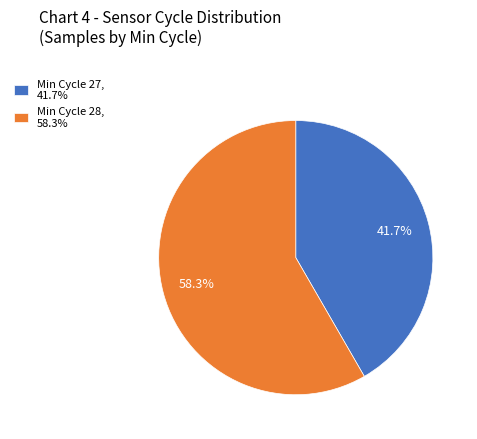

Combined, do Min Cycle 28, 58.3% and Min Cycle 27, 41.7% account for over 50%?

Yes